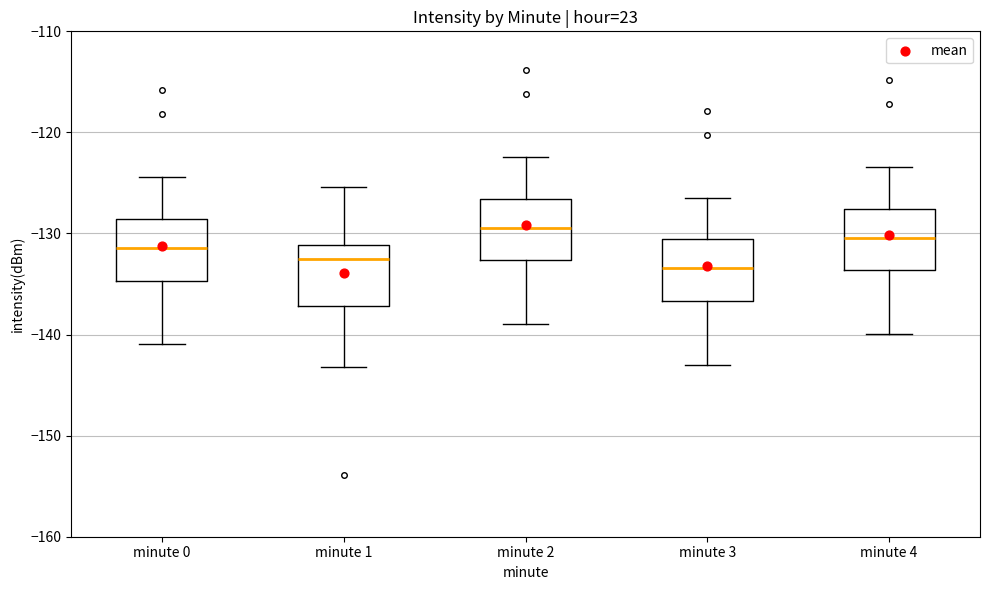

Where does the median line of the box for minute 4 sit on the y-axis? The values are not printed on the chart, so give them approximately, as read against the axis.

-130